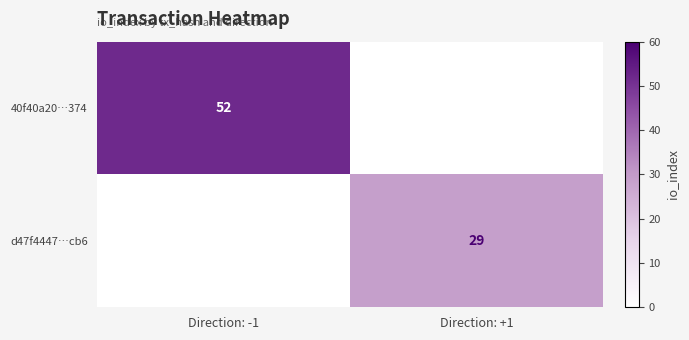

Is it true that 40f40a20…374 equals 26 at Direction: -1?

False